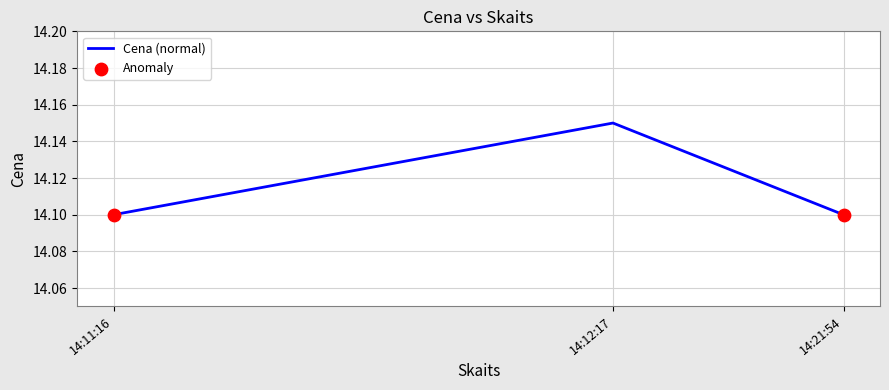

What is the ratio of the value at 14:12:17 to the value at 14:11:16?

1.0